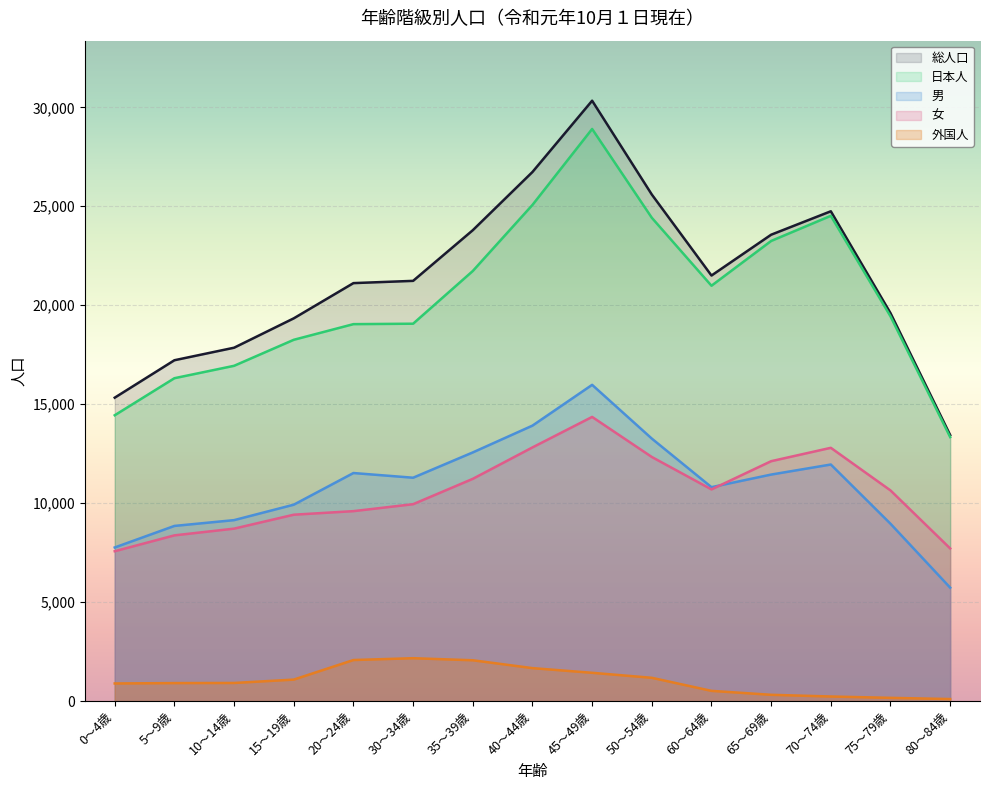

At how many categories does at least one series exceed 12023?

15